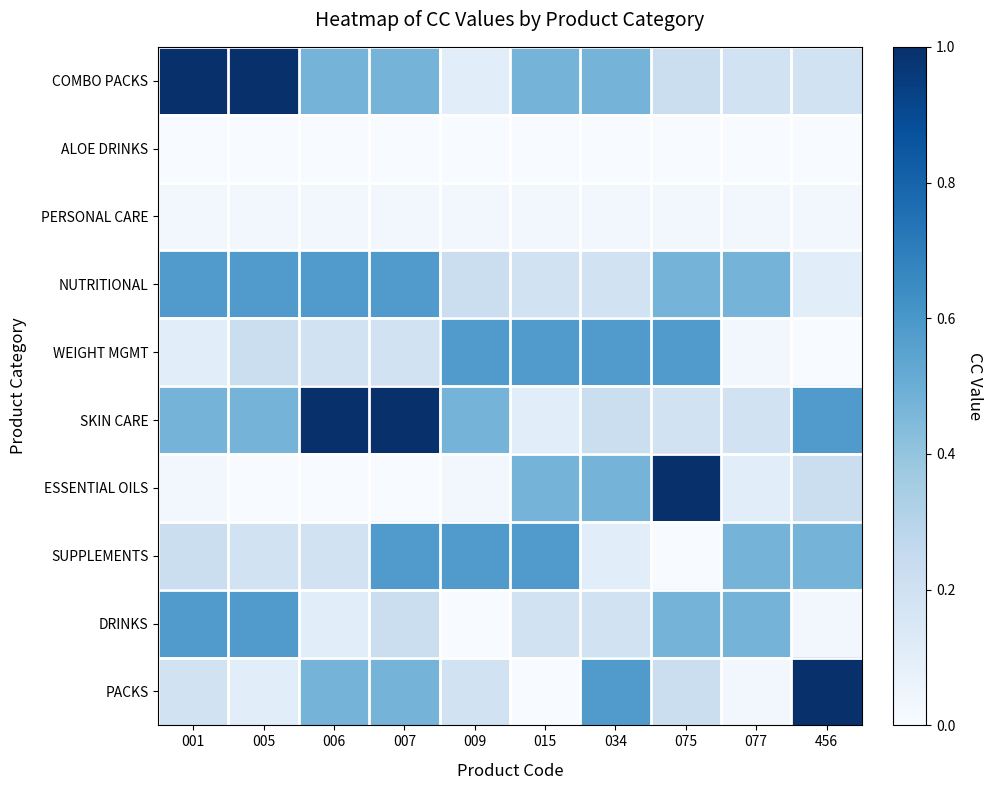

What is the greatest value displayed?

1.0